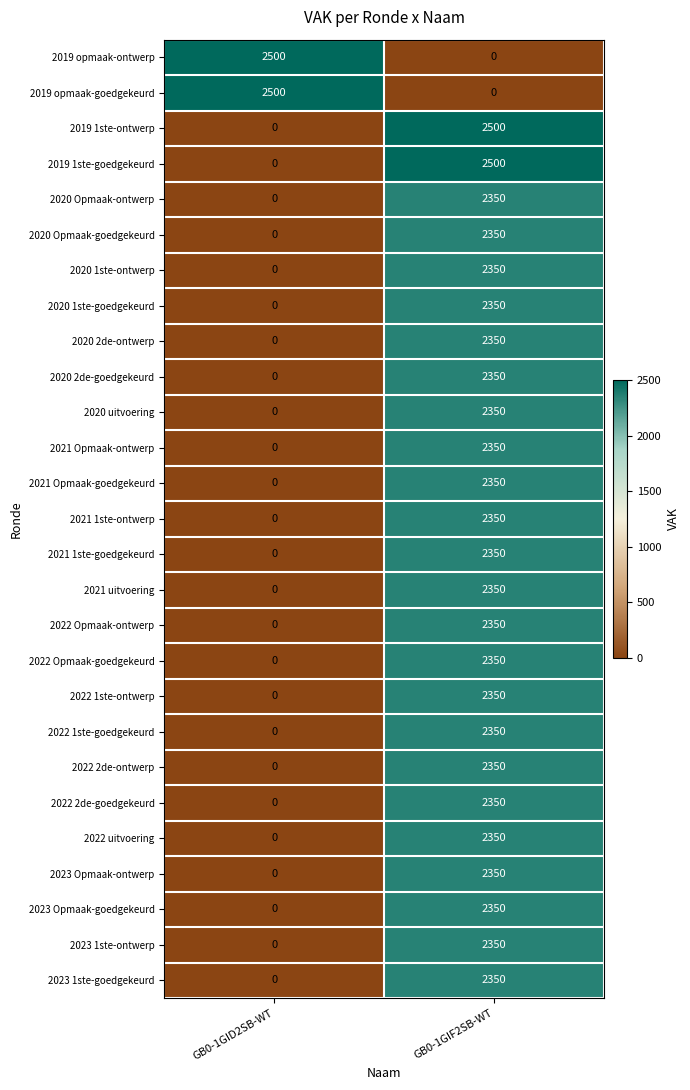

At how many categories does at least one series exceed 2271?

2